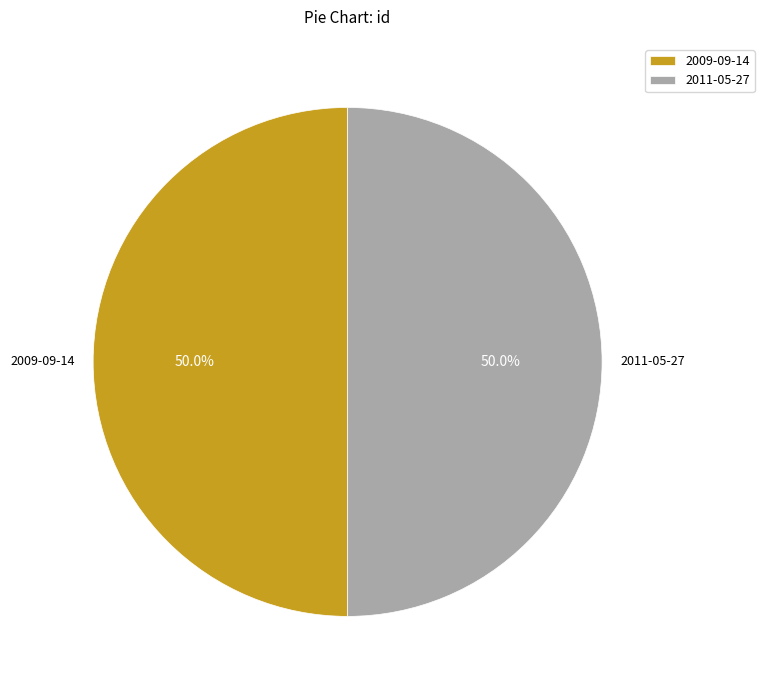

The 2011-05-27 slice represents 62% of the pie. True or false?

False